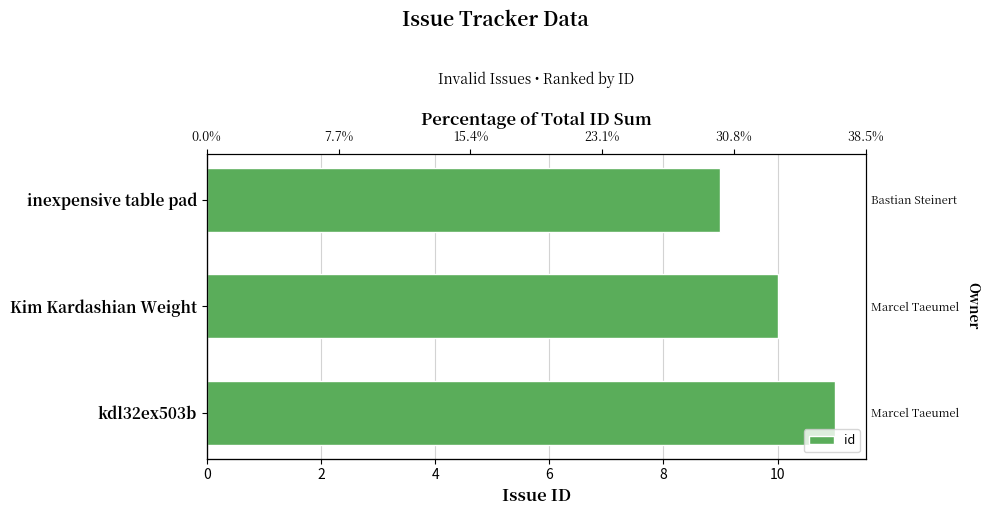

True or false: the data shows 3 at inexpensive table pad.

False